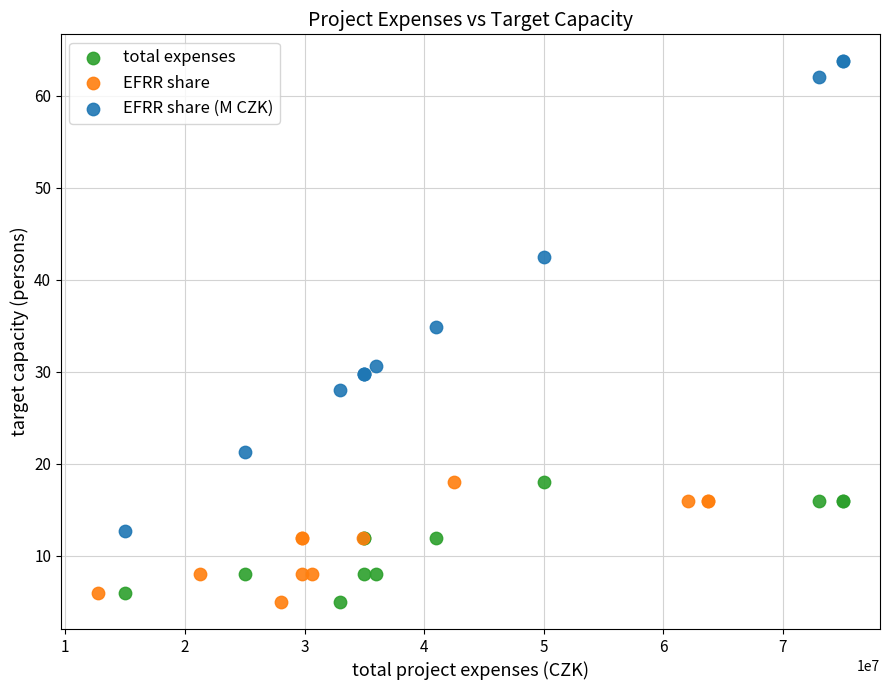

Which series has the widest spread of Y values?

EFRR share (M CZK)